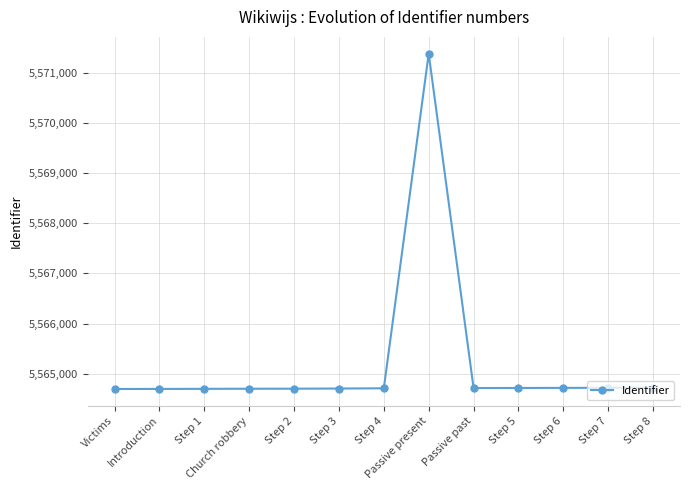

Approximately how many times larger is the value at Passive past compared to Step 1?

1.0